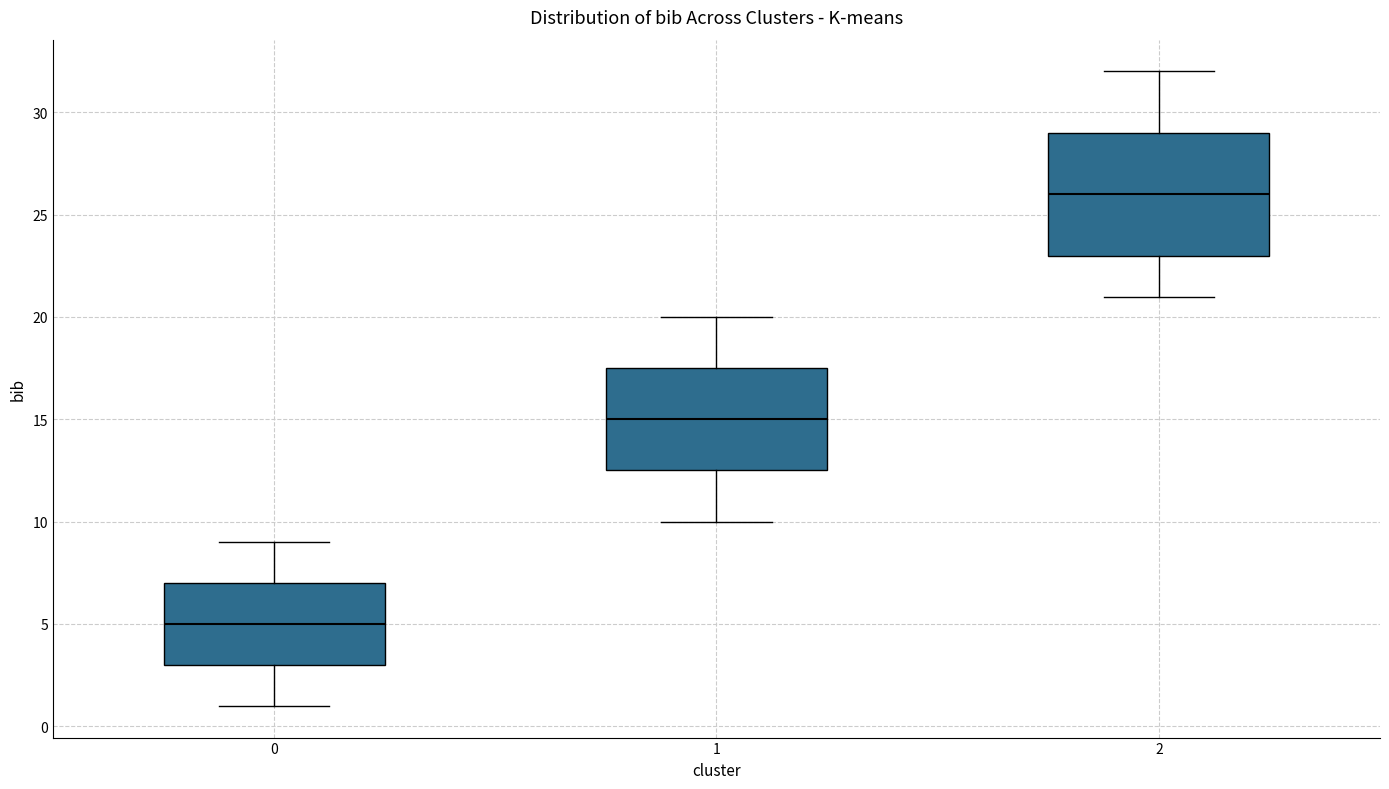

Reading left to right, read every box against the y-axis: the position of its median line, the range the box covers, and the ends of its whiskers. The values are not printed on the chart, so give them approximately, as read against the axis.

0: median 5.0, box 3.0 to 7.0, whiskers 1.0 to 9.0
1: median 15.0, box 12.5 to 17.5, whiskers 10.0 to 20.0
2: median 26.0, box 23.0 to 29.0, whiskers 21.0 to 32.0